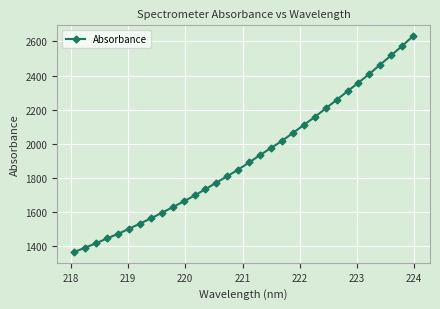

How many values are below 1891?

16